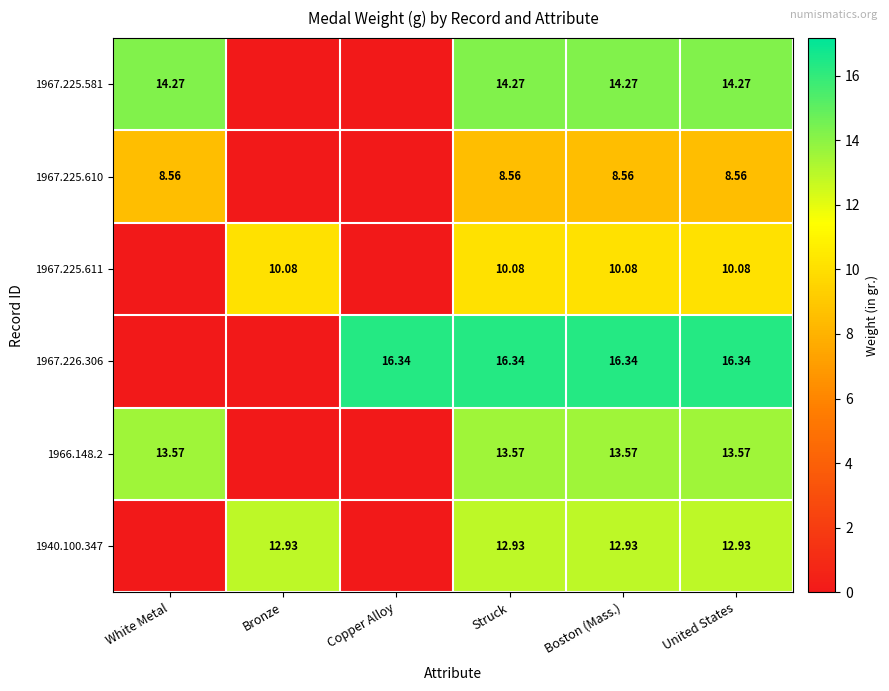

Is the value of 1966.148.2 at White Metal greater than the value of 1967.225.610 at White Metal?

Yes